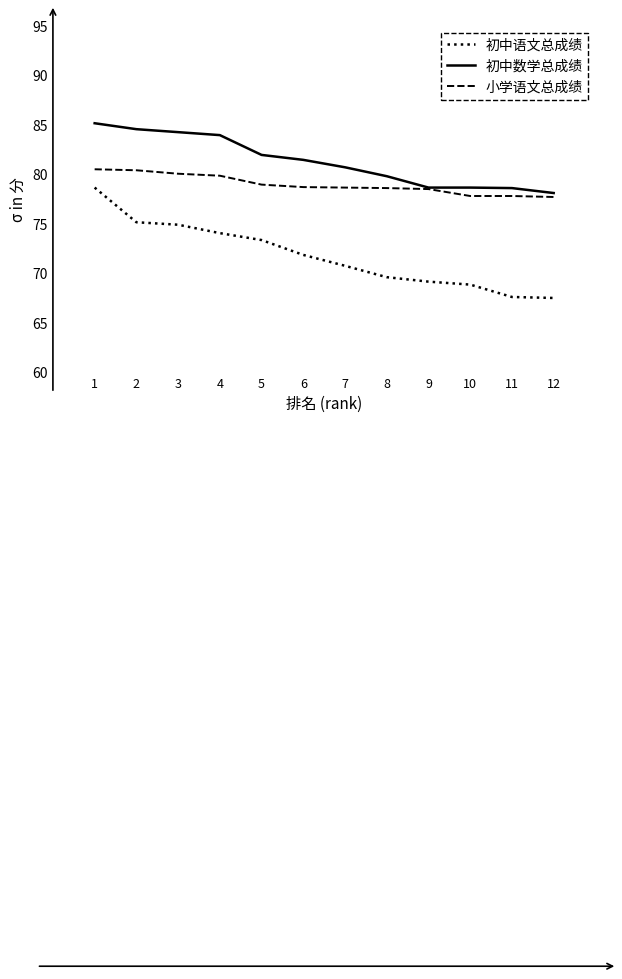

True or false: 小学语文总成绩 and 初中语文总成绩 cross at least once.

False